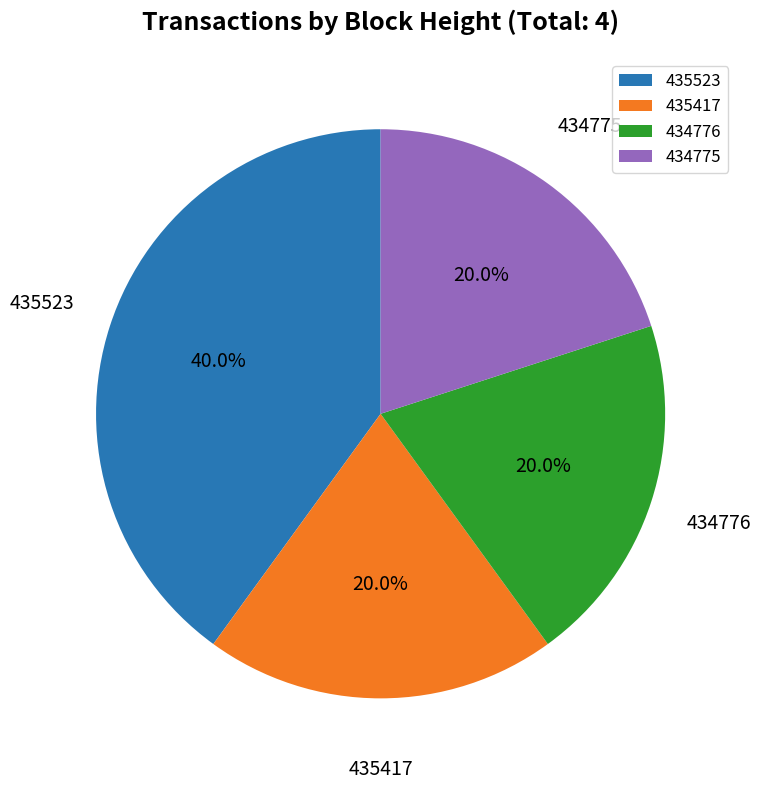

Count the number of slices in the pie.

4